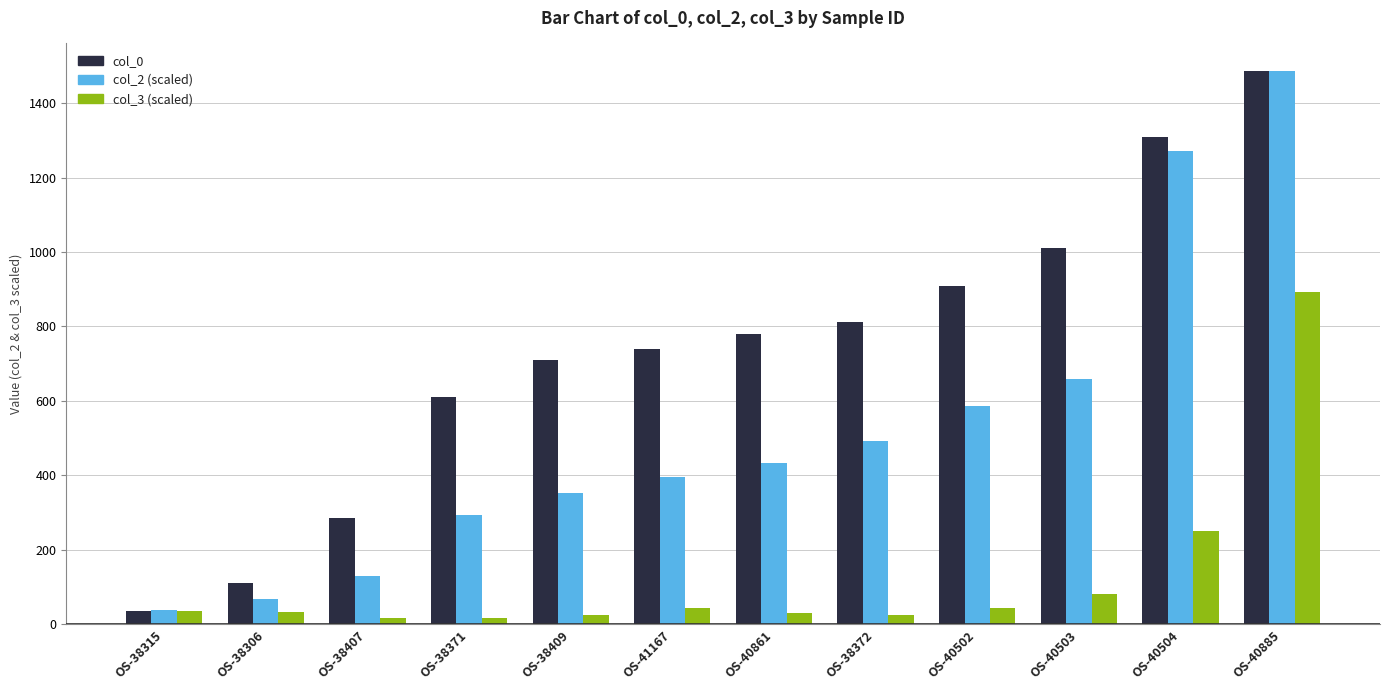

How many bars are there in total?

36